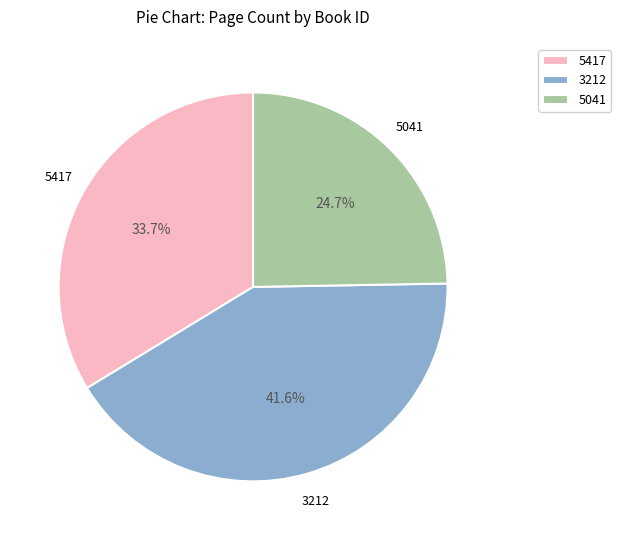

Which slice is the smallest?

5041